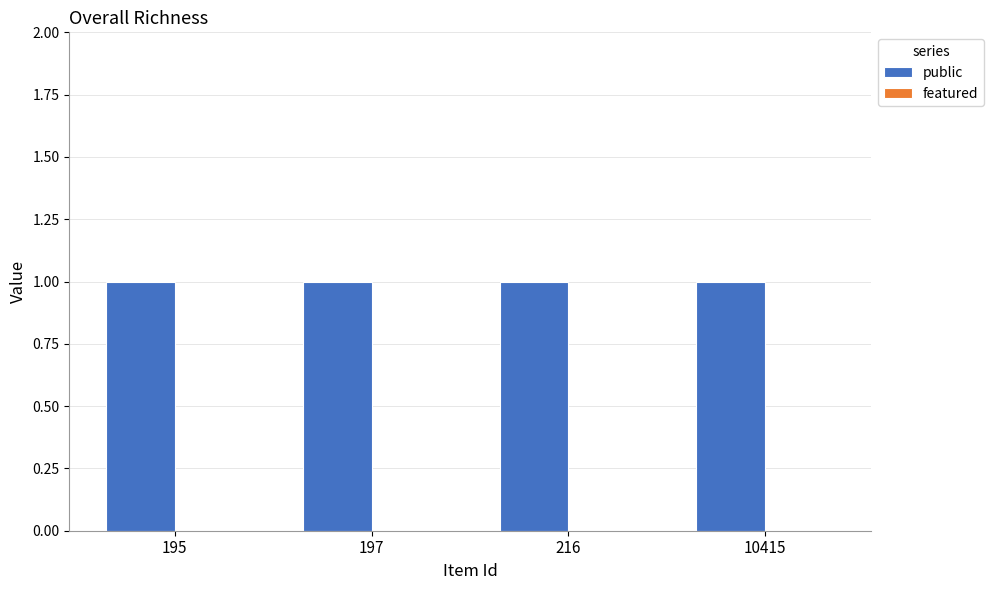

Which label corresponds to the largest value in the chart?

195